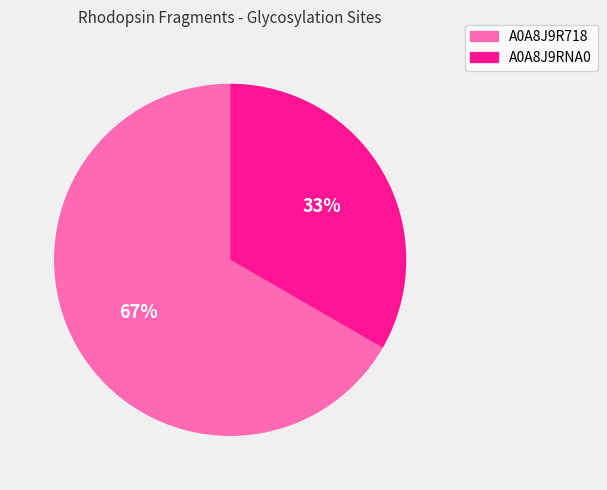

To the nearest percent, what portion does A0A8J9R718 represent?

67%